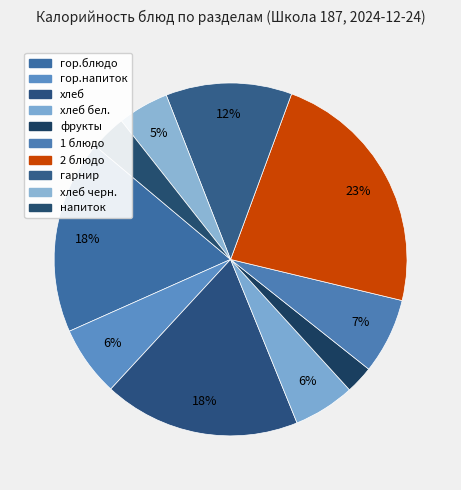

Count the number of slices in the pie.

10